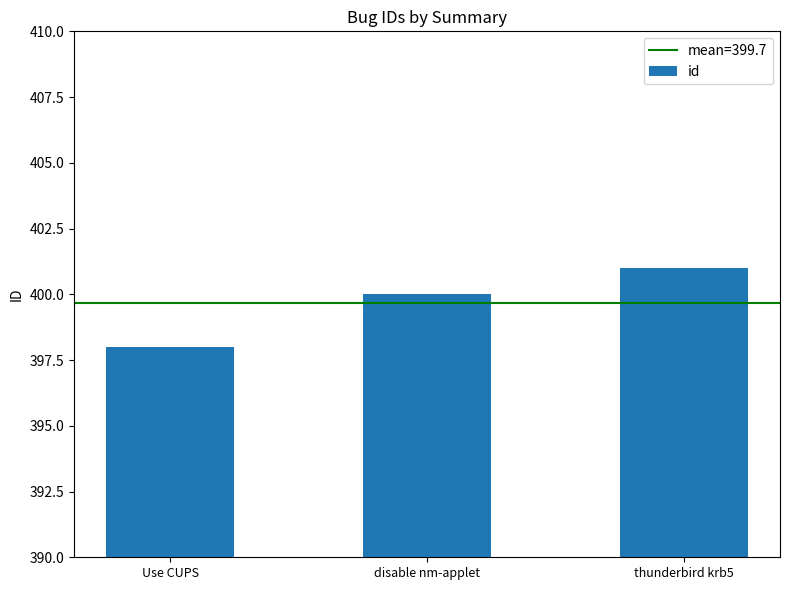

List the labels in order of value, smallest first.

Use CUPS, disable nm-applet, thunderbird krb5